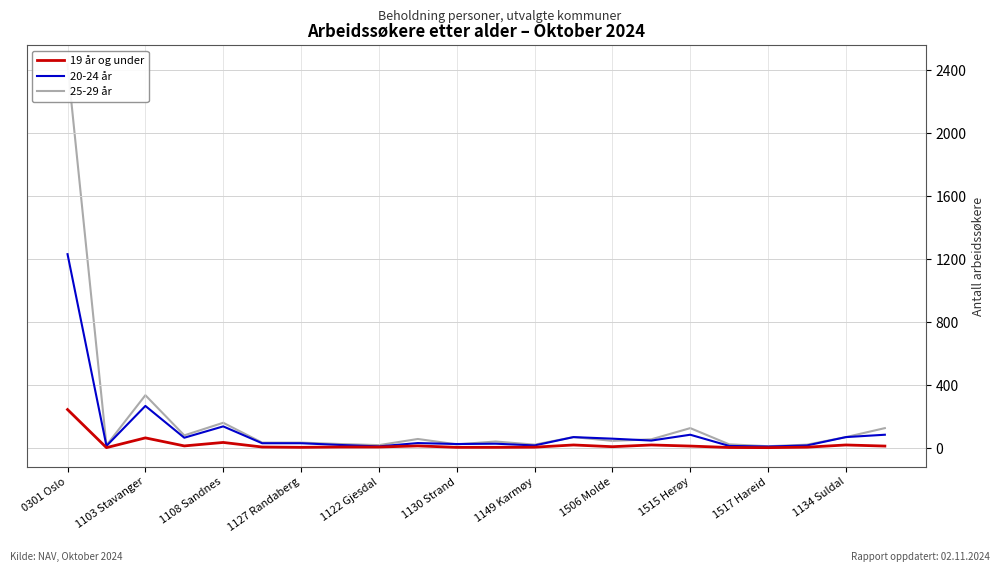

True or false: 25-29 år has a value of 43 at 11.

True